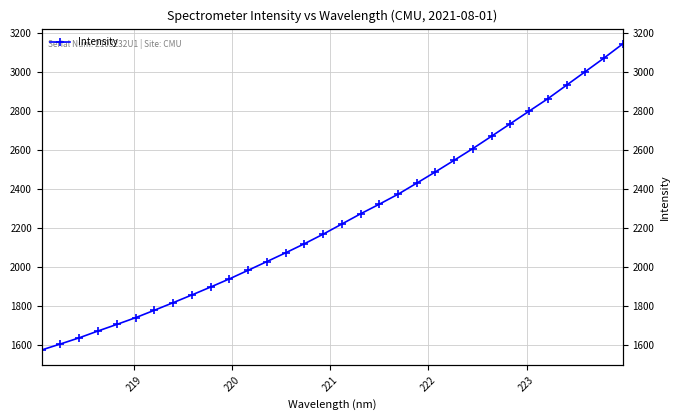

The chart shows a value of 3528.9 at 20. True or false?

False